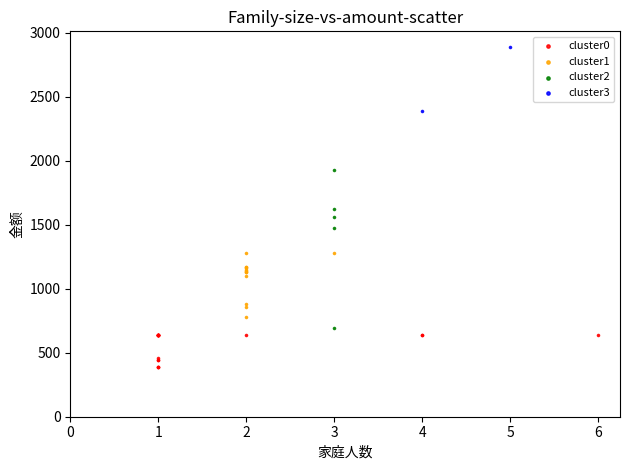

Which series reaches the maximum Y coordinate?

cluster3